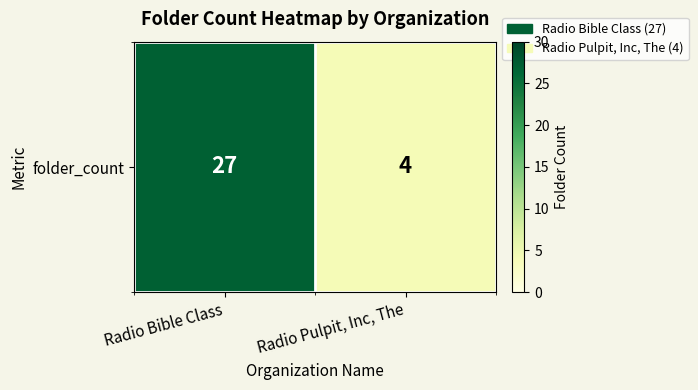

Rank the categories by value from lowest to highest.

Radio Pulpit, Inc, The, Radio Bible Class